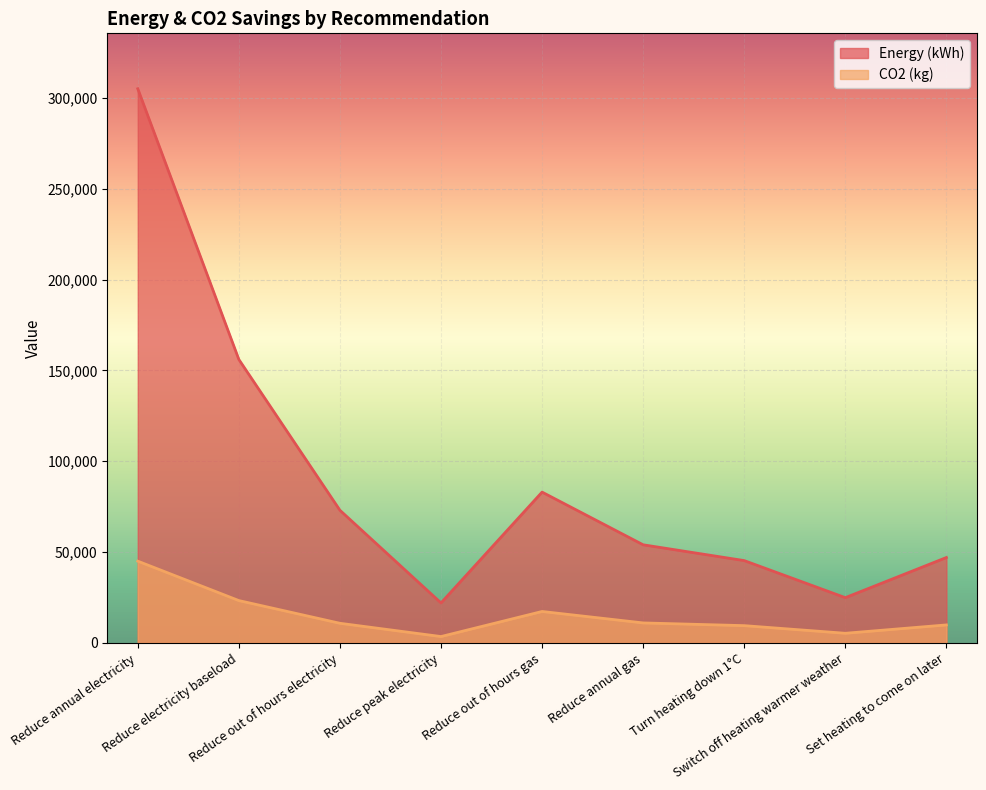

What position from the right is Reduce electricity baseload?

8